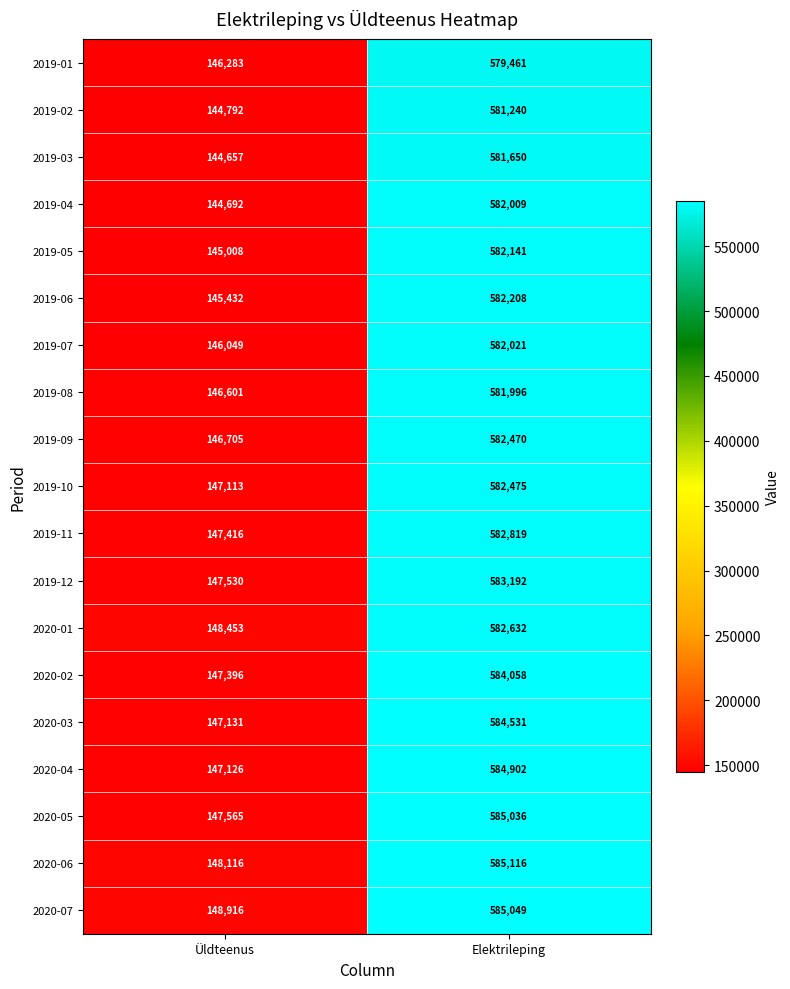

What is the highest value of the 2019-09 series?

582470